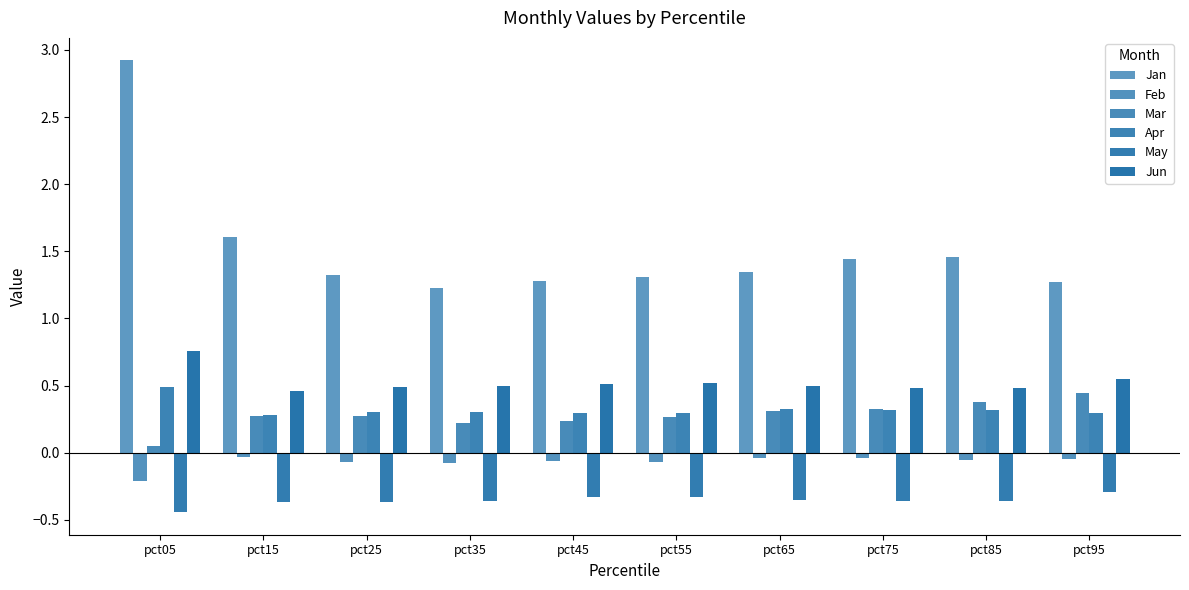

What is the sum of all Feb values?

-0.7